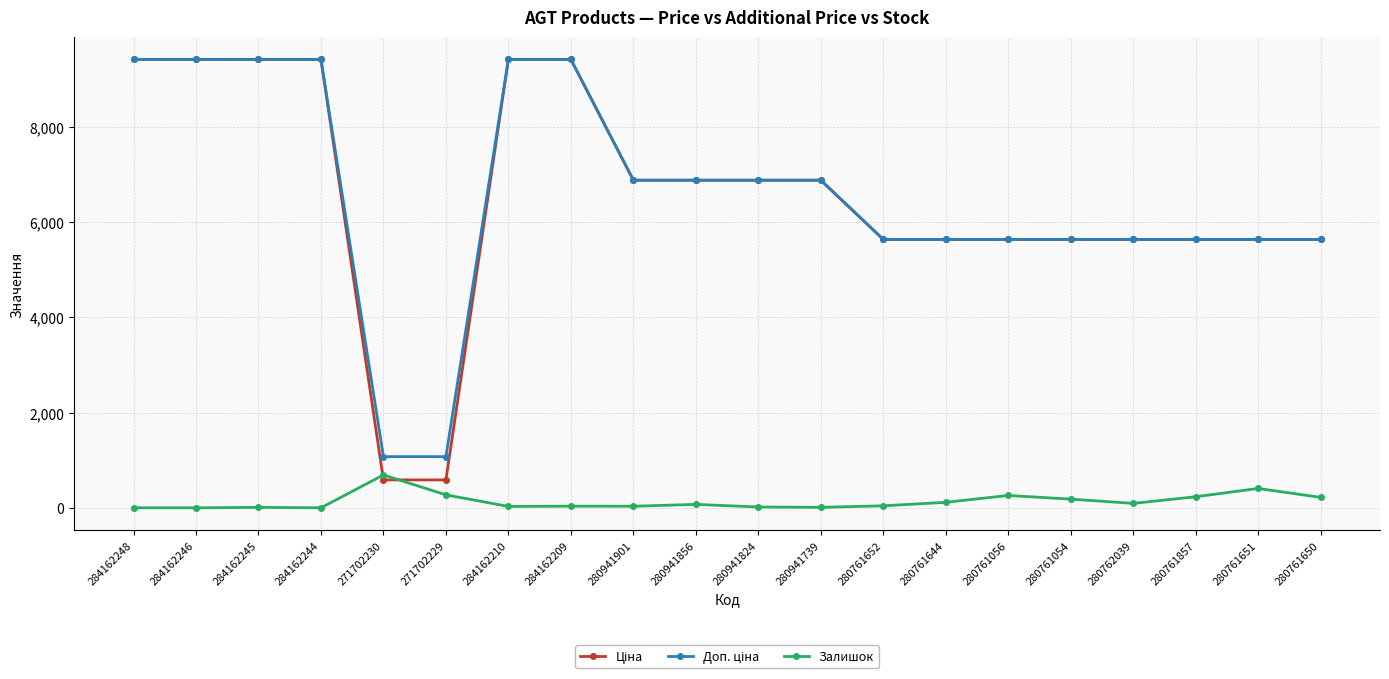

True or false: Залишок has more than 2 interior local peaks.

True